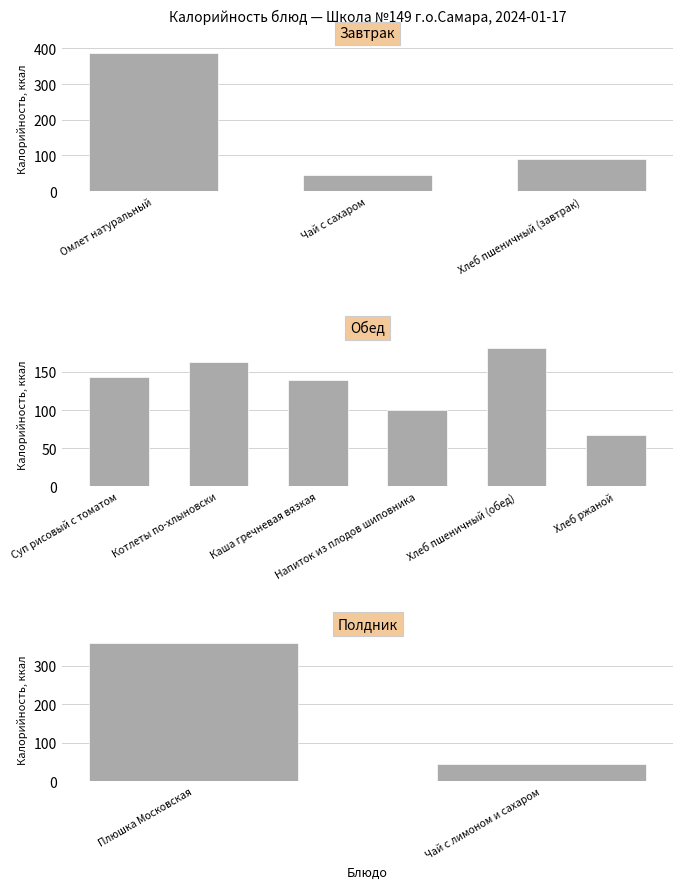

What is the difference between the maximum and minimum values?

342